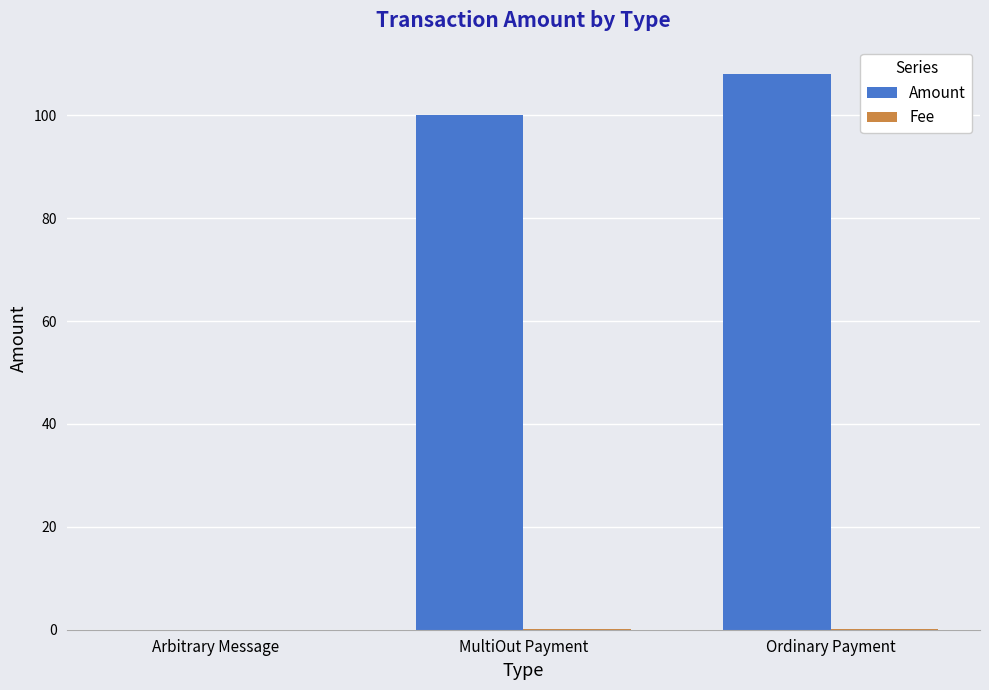

Is it true that Amount equals 0.0 at Arbitrary Message?

True